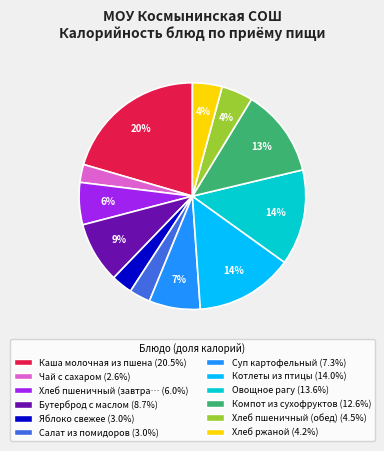

Does any single category account for the majority?

No